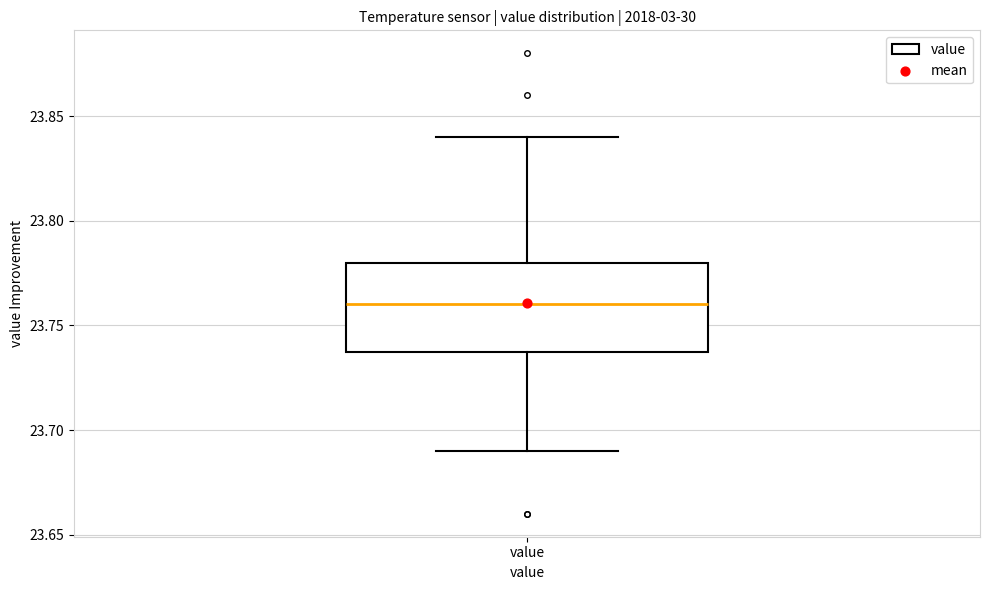

Read this box plot against the y-axis: the position of the median line, the range covered by the box, and the ends of both whiskers. The values are not printed on the chart, so give them approximately, as read against the axis.

median 23.76, box 23.74 to 23.78, whiskers 23.69 to 23.84